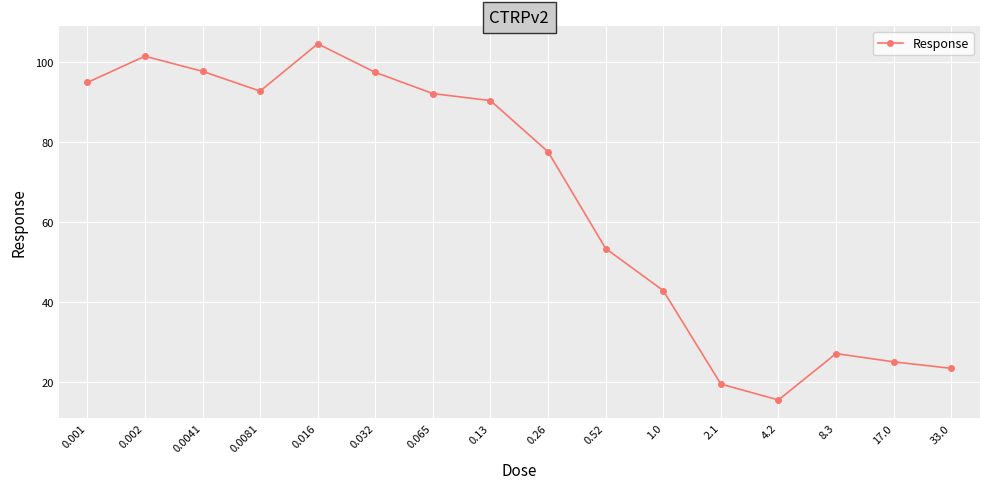

How many points are lower than both their immediate neighbors (excluding endpoints)?

2